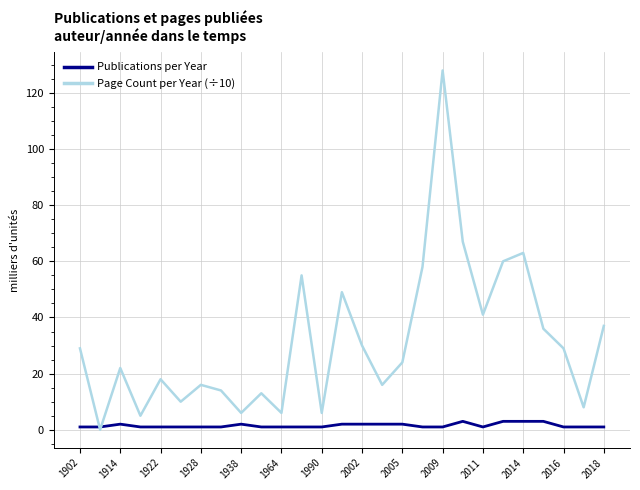

How many categories are shown in the chart?

27